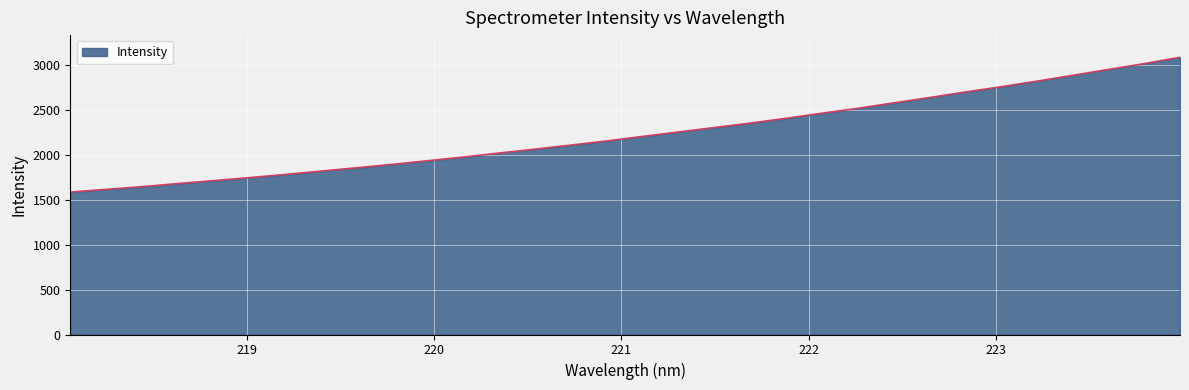

How many lines are shown in the chart?

1